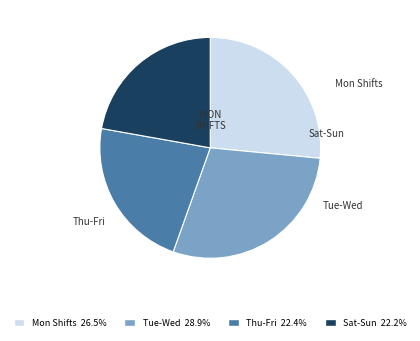

How many slices are in this pie chart?

4